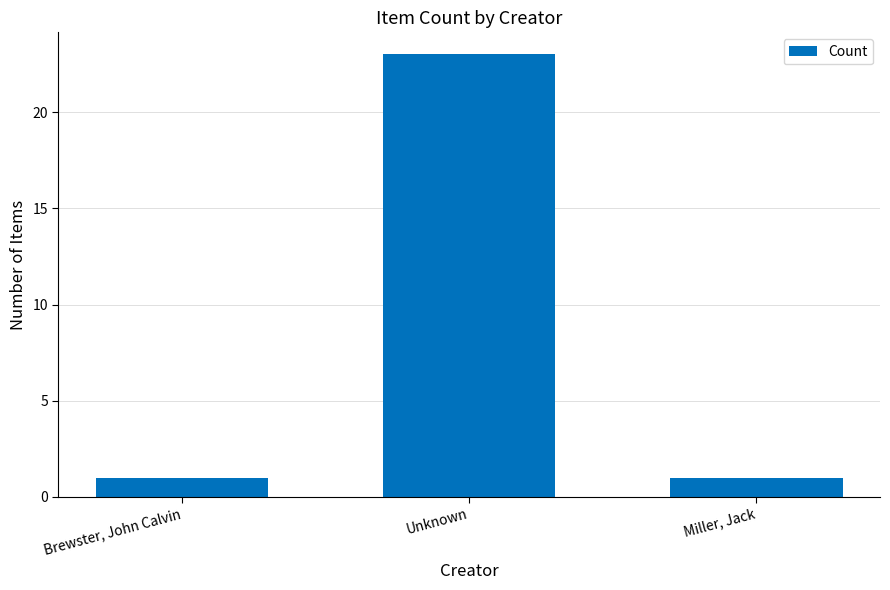

What is the sum of all values?

25